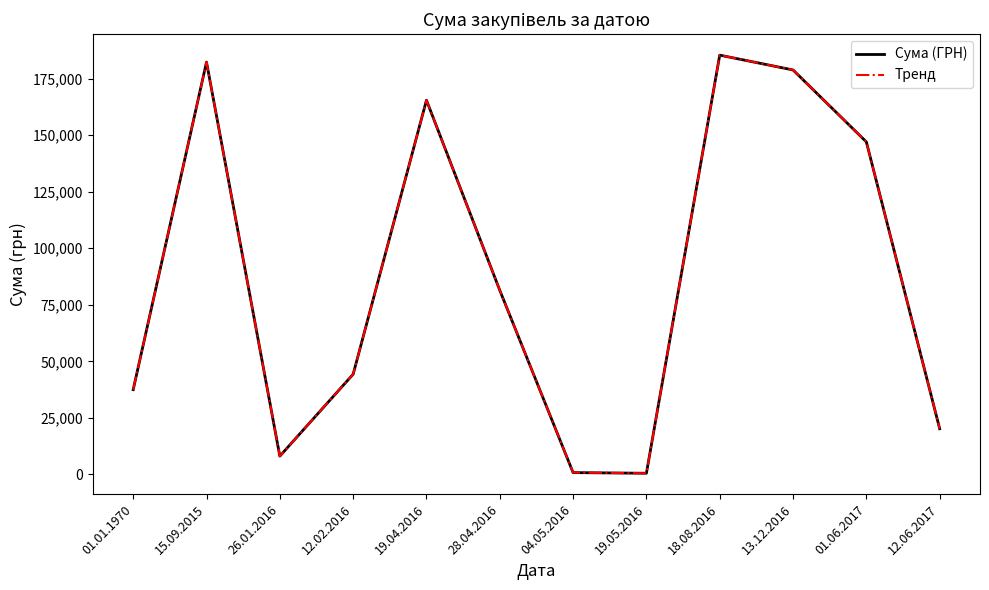

Does the chart display data point markers on the line(s)?

No